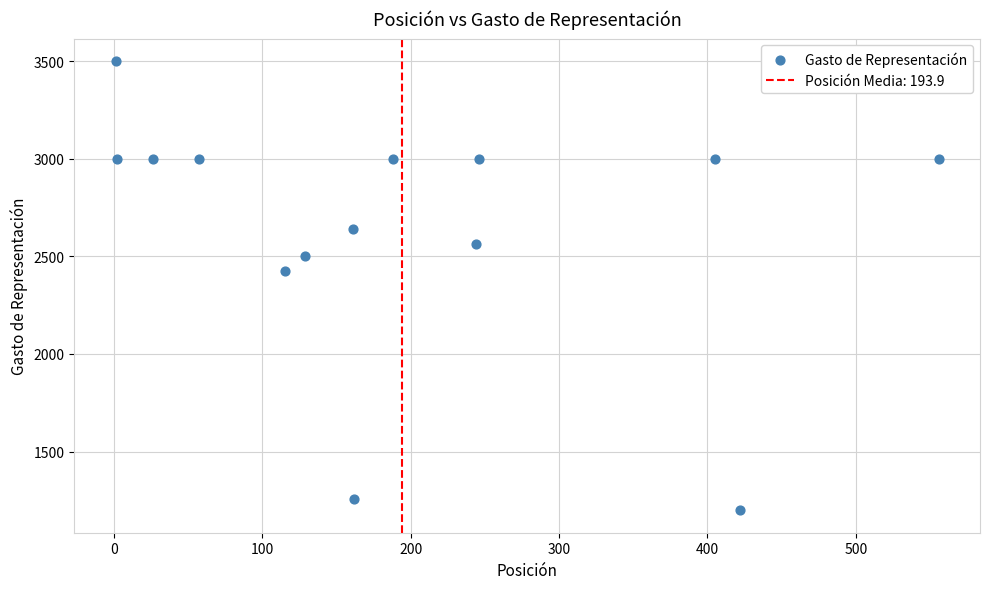

What is the range of Y values (max minus min)?

2300